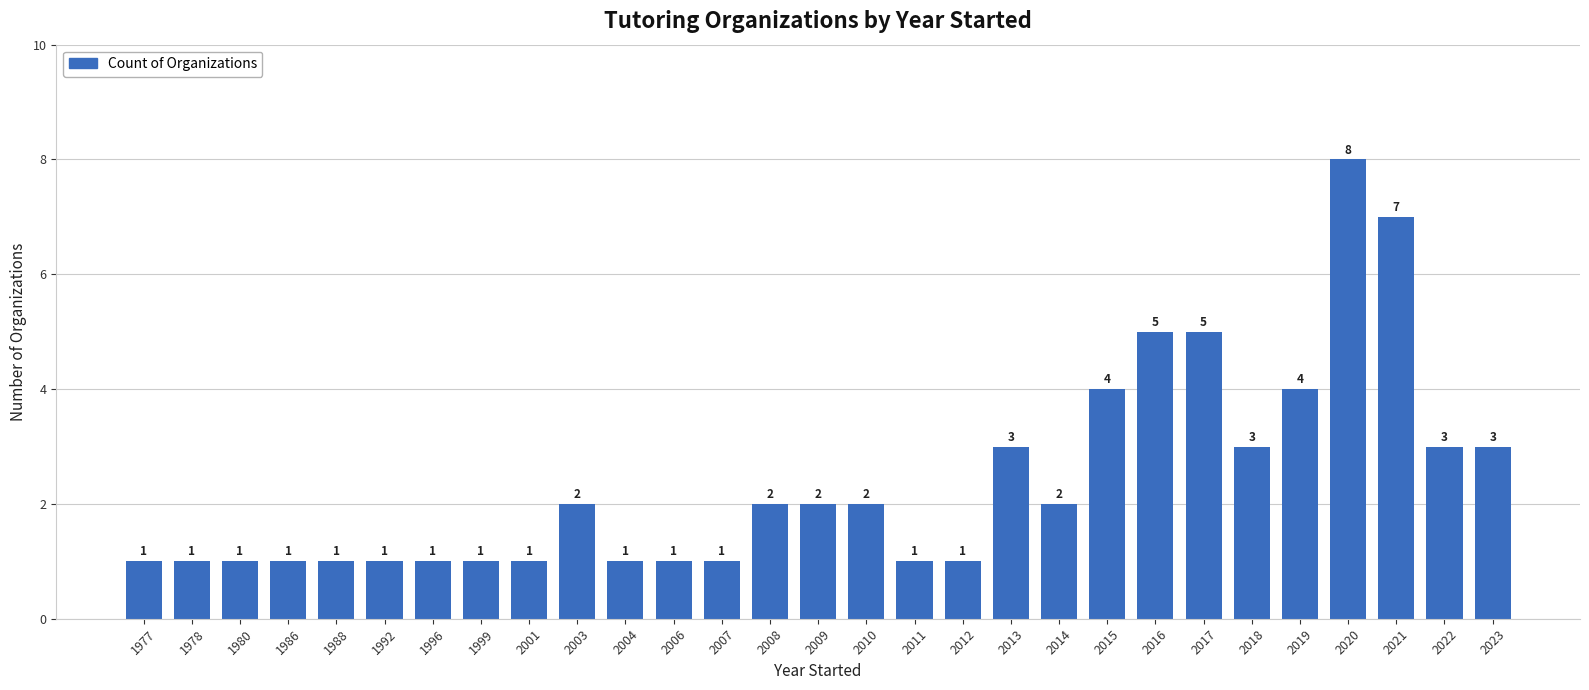

What is the difference between the maximum and minimum values?

7